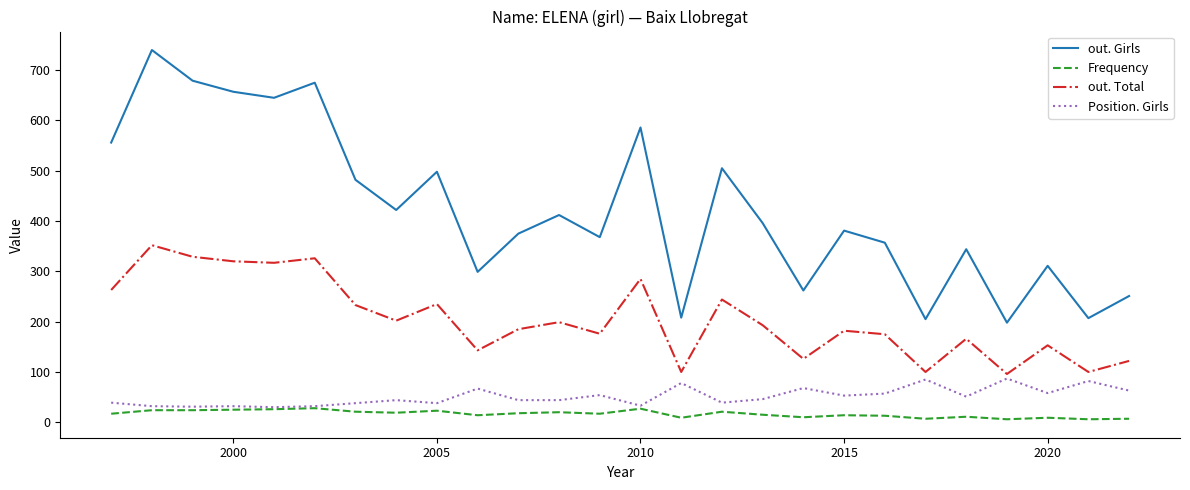

True or false: Frequency and out. Girls cross at least once.

False